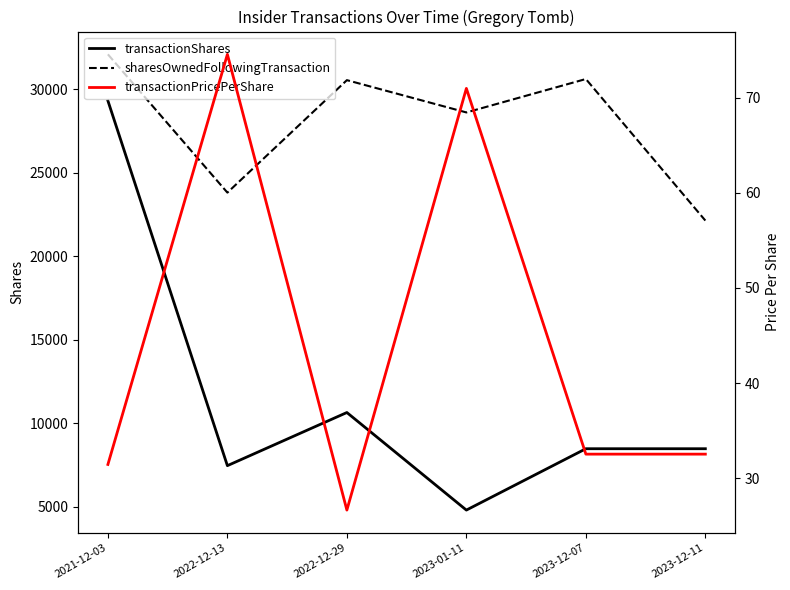

Which series has the widest spread of values?

transactionShares